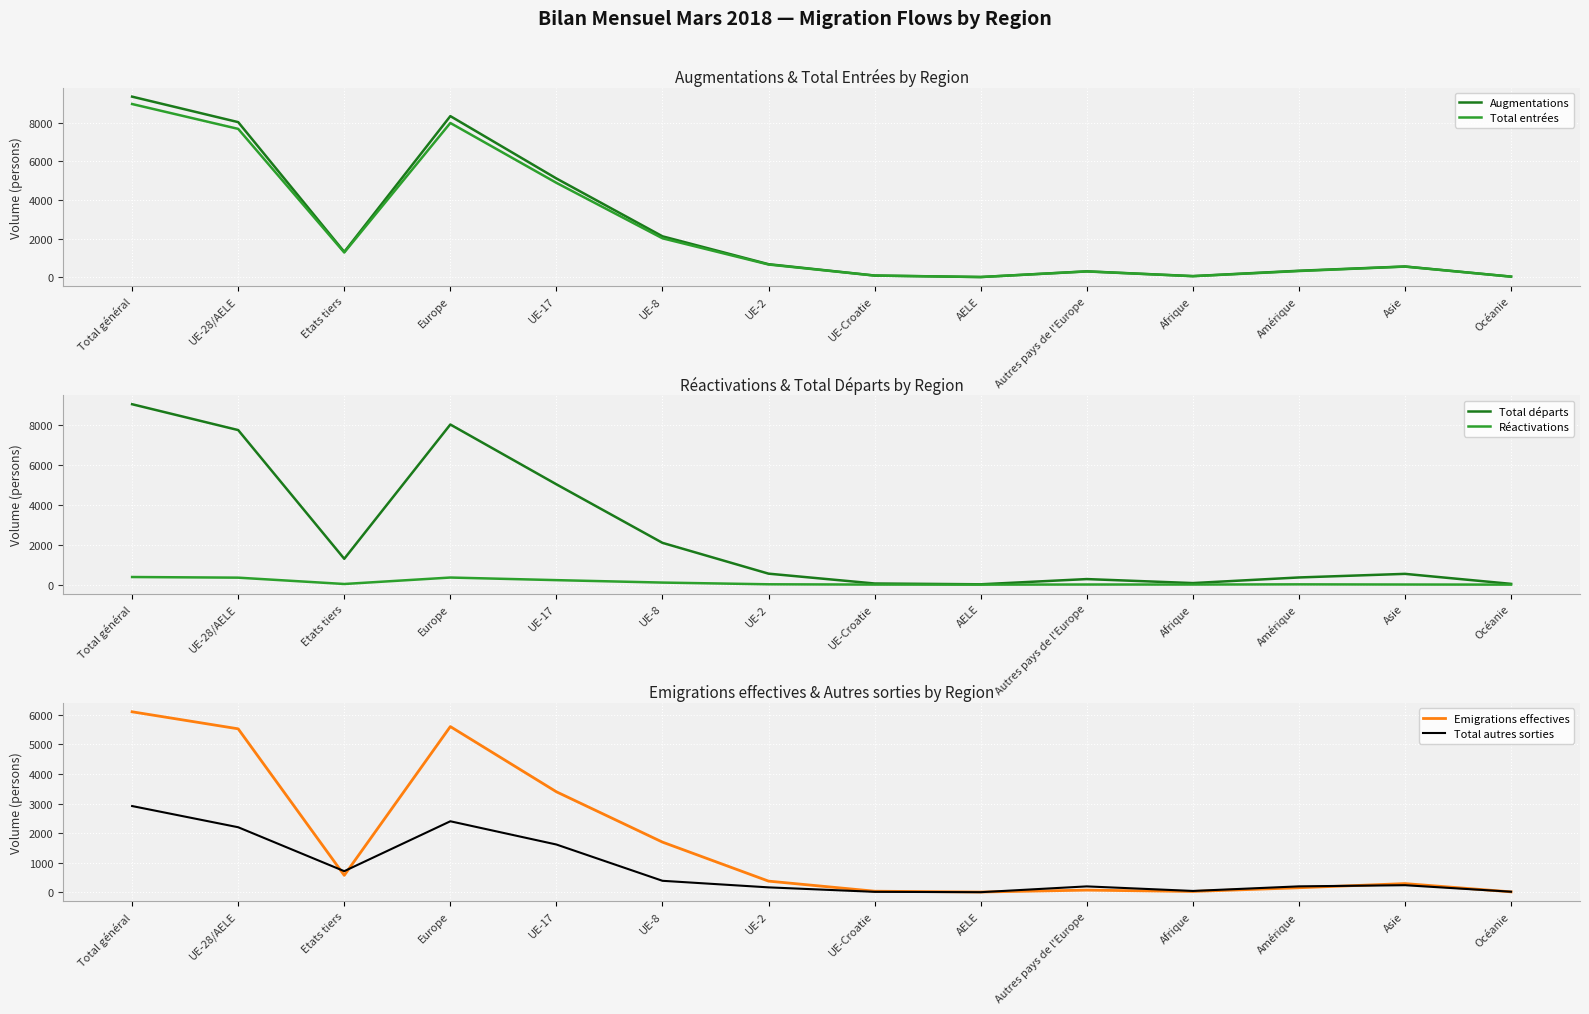

Which series changed the most between UE-8 and Amérique?

Augmentations